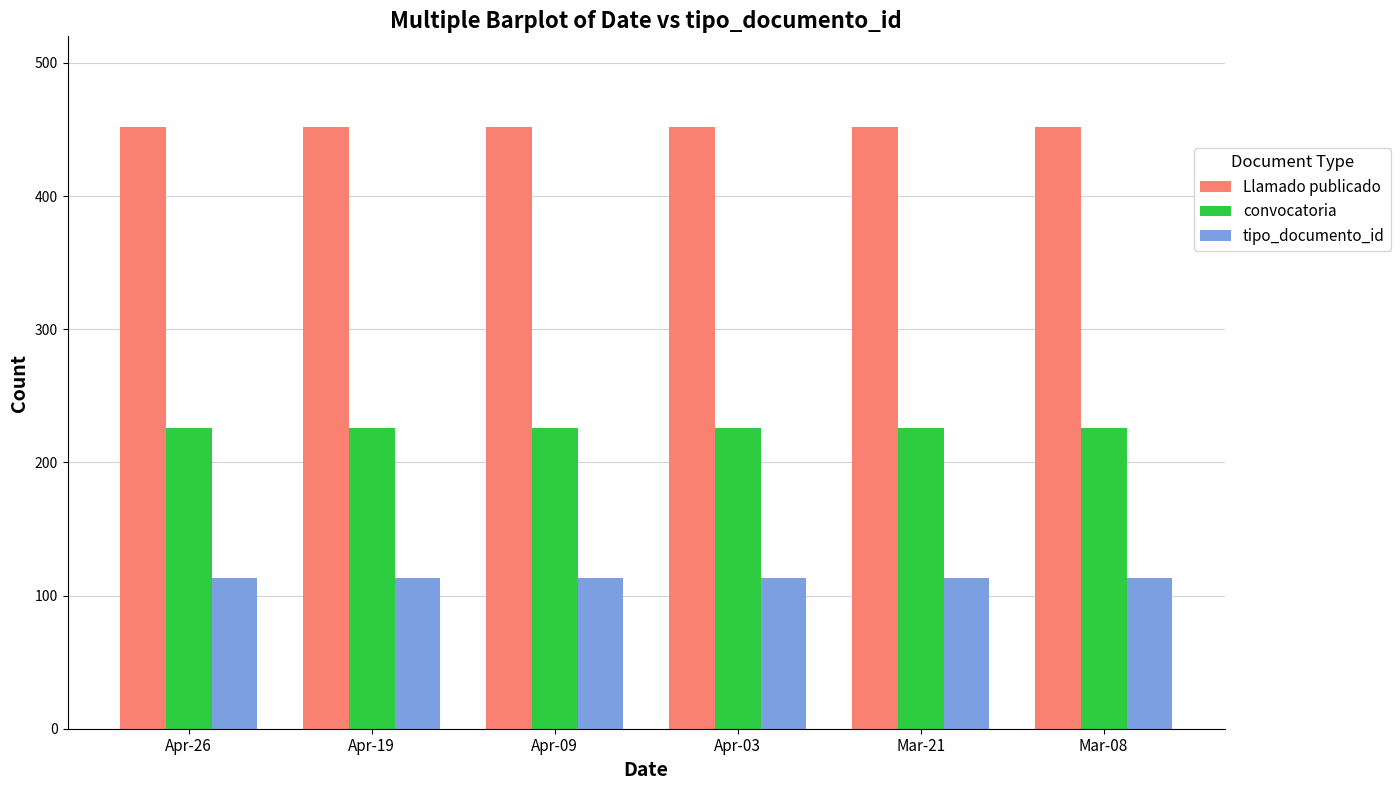

Reading right to left, list all the values displayed in this chart.

Llamado publicado: 452	452	452	452	452	452
convocatoria: 226	226	226	226	226	226
tipo_documento_id: 113	113	113	113	113	113